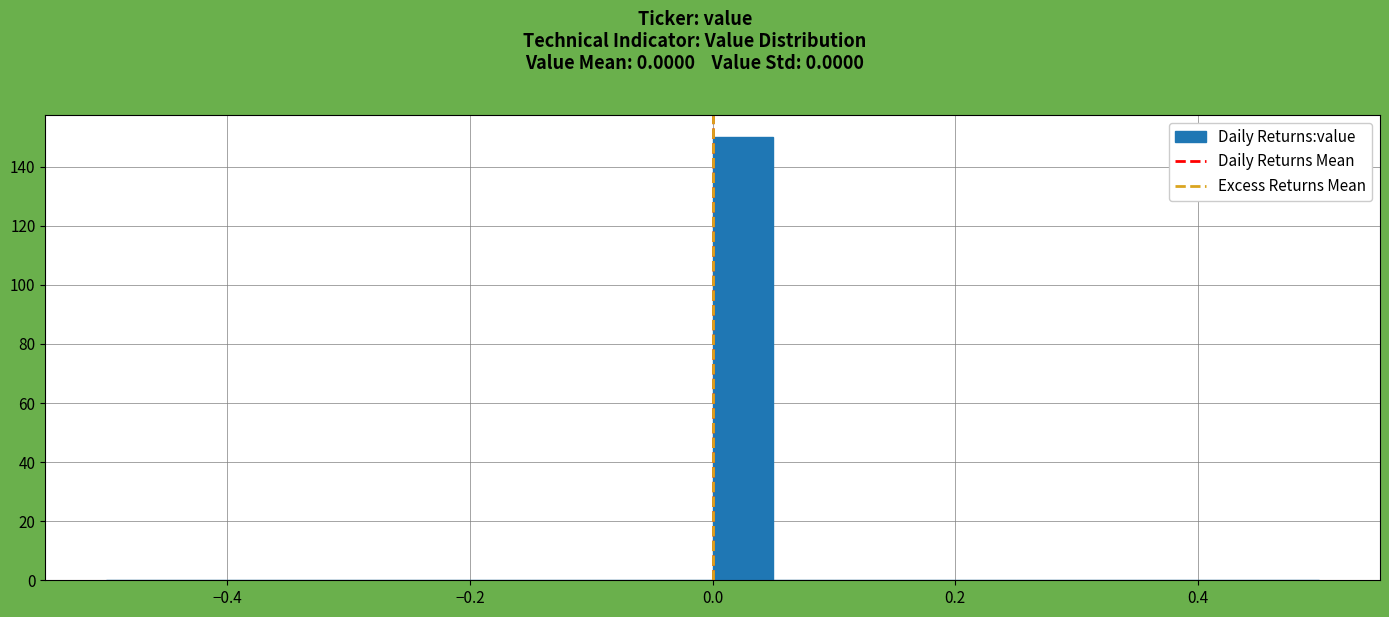

Read against the x-axis, roughly where is the centre of the tallest bar?

0.02